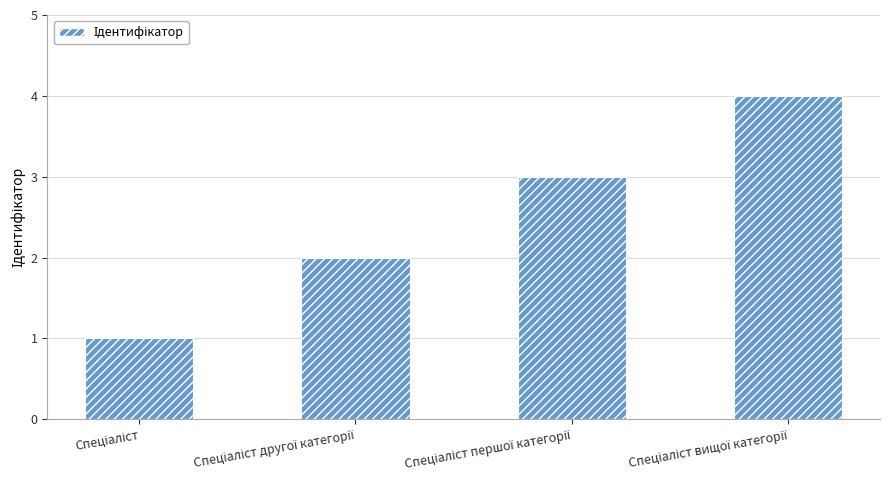

What is the greatest value displayed?

4